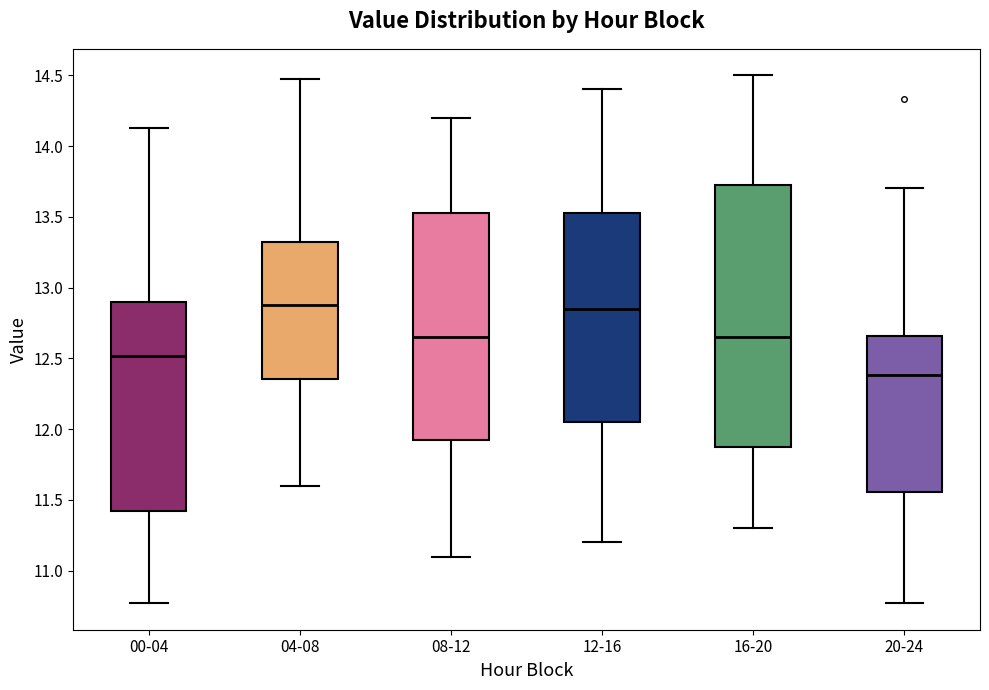

Reading left to right, read every box against the y-axis: the position of its median line, the range the box covers, and the ends of its whiskers. The values are not printed on the chart, so give them approximately, as read against the axis.

00-04: median 12.50, box 11.40 to 12.90, whiskers 10.75 to 14.15
04-08: median 12.90, box 12.35 to 13.35, whiskers 11.60 to 14.45
08-12: median 12.65, box 11.95 to 13.55, whiskers 11.10 to 14.20
12-16: median 12.85, box 12.05 to 13.55, whiskers 11.20 to 14.40
16-20: median 12.65, box 11.90 to 13.75, whiskers 11.30 to 14.50
20-24: median 12.40, box 11.55 to 12.65, whiskers 10.75 to 13.70